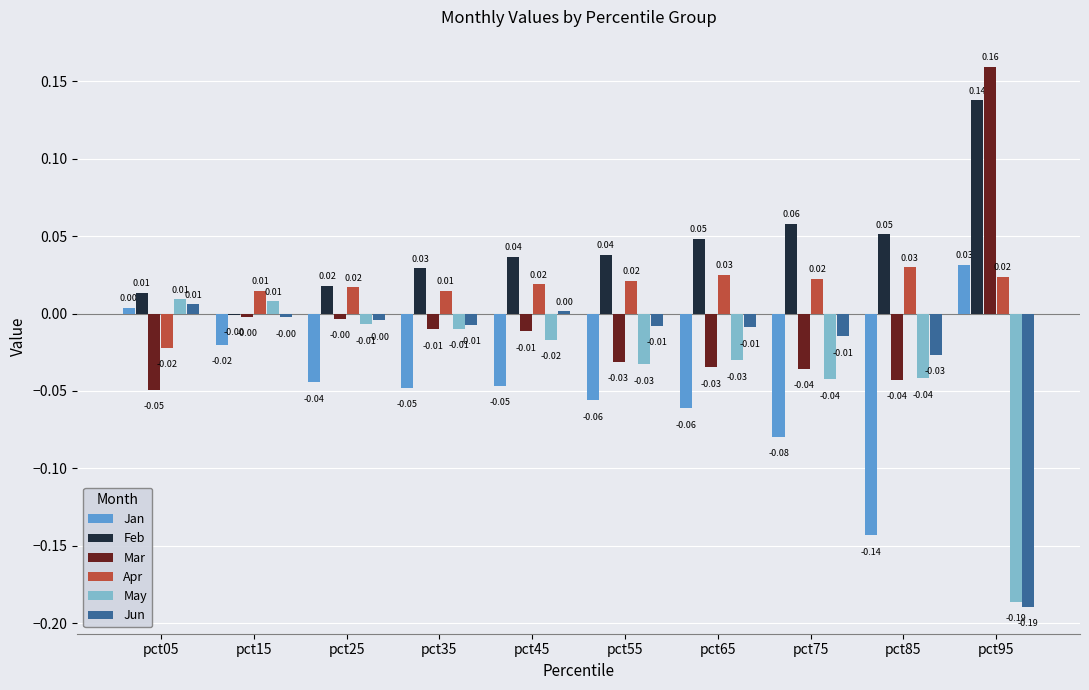

Is the value of Mar at pct75 greater than the value of Feb at pct15?

No